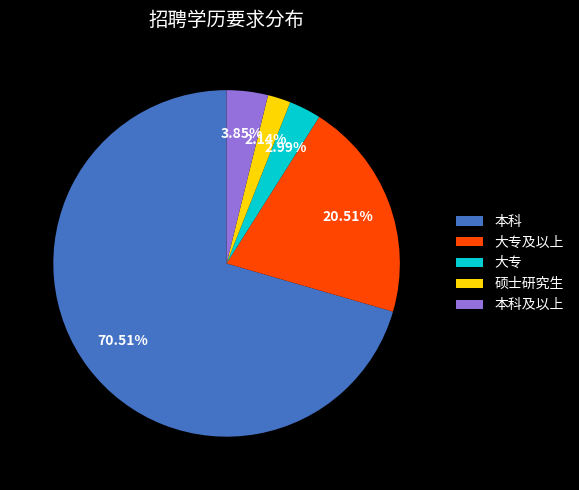

What is the largest slice in the pie chart?

本科